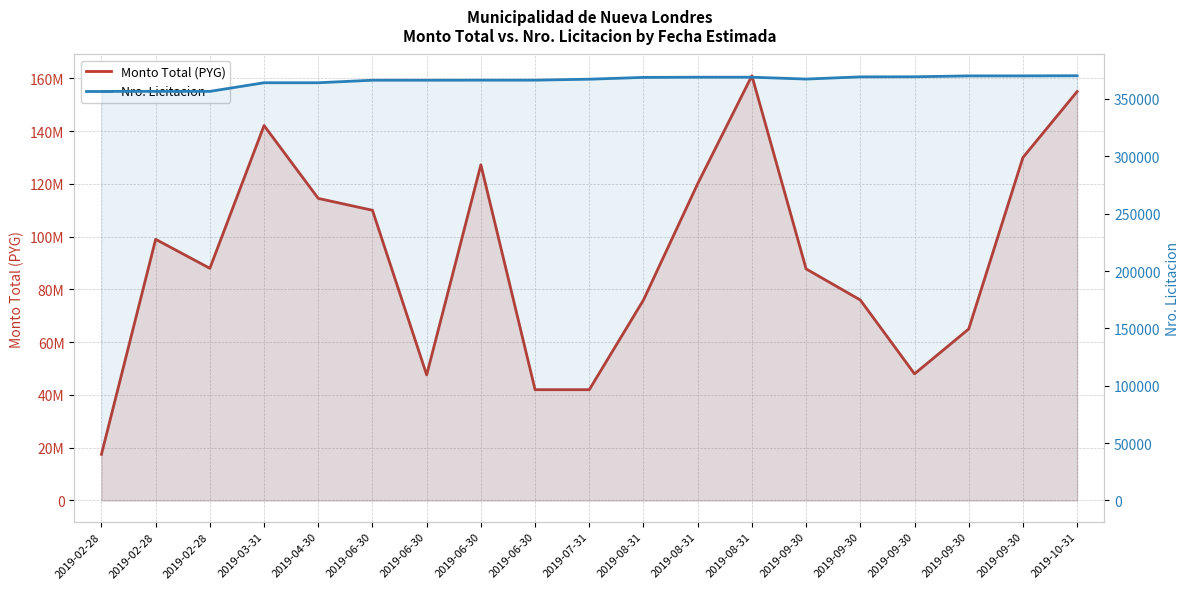

Reading left to right, what are all the values shown in this chart?

Monto Total (PYG): 2019-02-28=17500000	2019-02-28=99000000	2019-02-28=88000000	2019-03-31=142117000	2019-04-30=114499998	2019-06-30=110000000	2019-06-30=47600000	2019-06-30=127240000	2019-06-30=42000000	2019-07-31=42000000	2019-08-31=76000000	2019-08-31=120073200	2019-08-31=161000000	2019-09-30=87780000	2019-09-30=76000000	2019-09-30=48000000	2019-09-30=65000000	2019-09-30=130000000	2019-10-31=155000000
Nro. Licitacion: 2019-02-28=356569	2019-02-28=356572	2019-02-28=356573	2019-03-31=364100	2019-04-30=364101	2019-06-30=366302	2019-06-30=366304	2019-06-30=366354	2019-06-30=366357	2019-07-31=367190	2019-08-31=368749	2019-08-31=368937	2019-08-31=368942	2019-09-30=367311	2019-09-30=369218	2019-09-30=369306	2019-09-30=370080	2019-09-30=370085	2019-10-31=370216